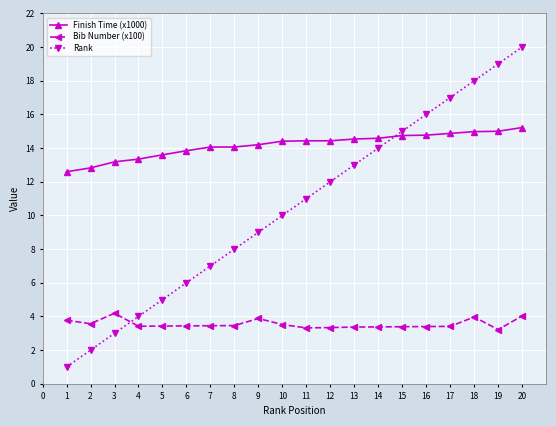

Is it true that Finish Time (x1000) equals 25.1 at 10?

False